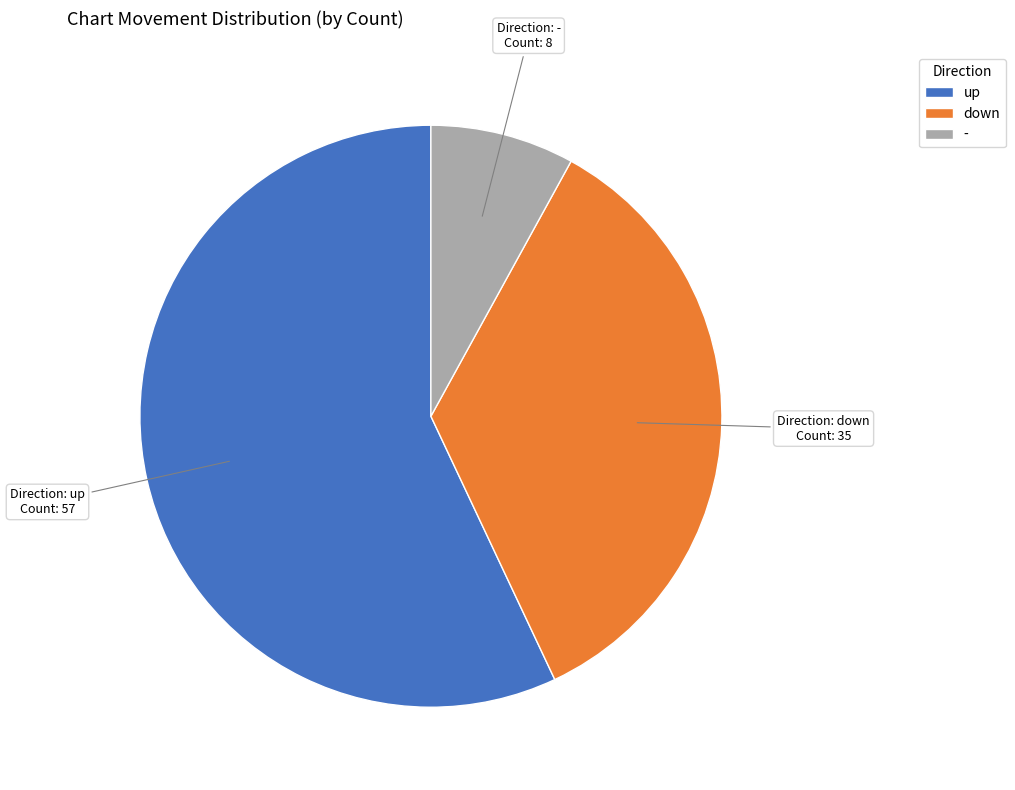

Is it true that up is 57% of the pie?

True